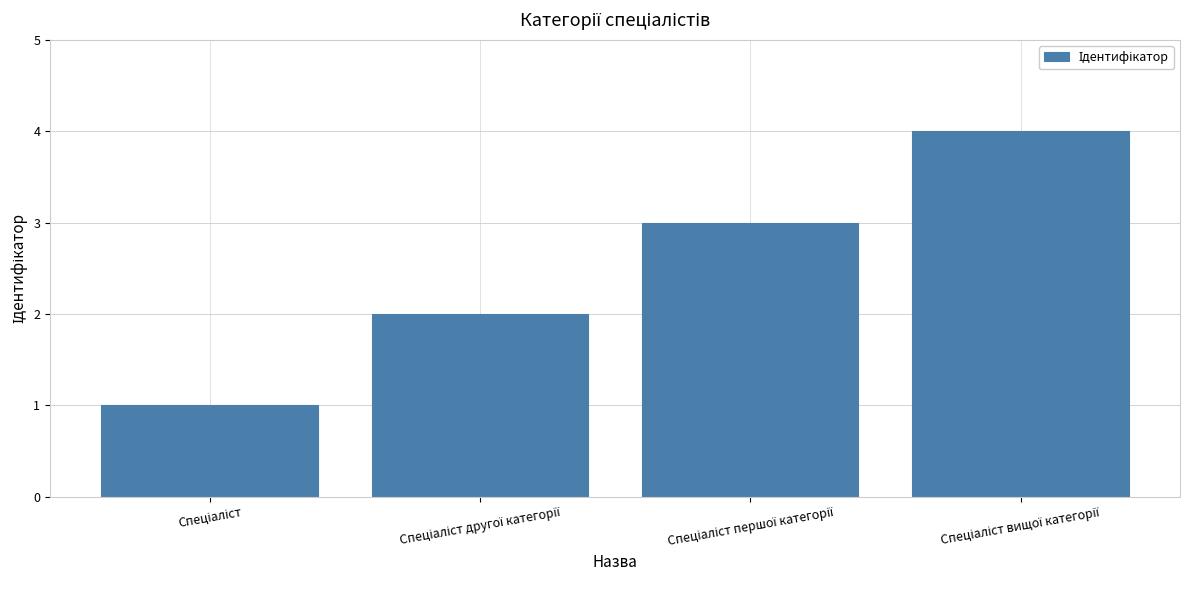

Does the chart contain any negative values?

No